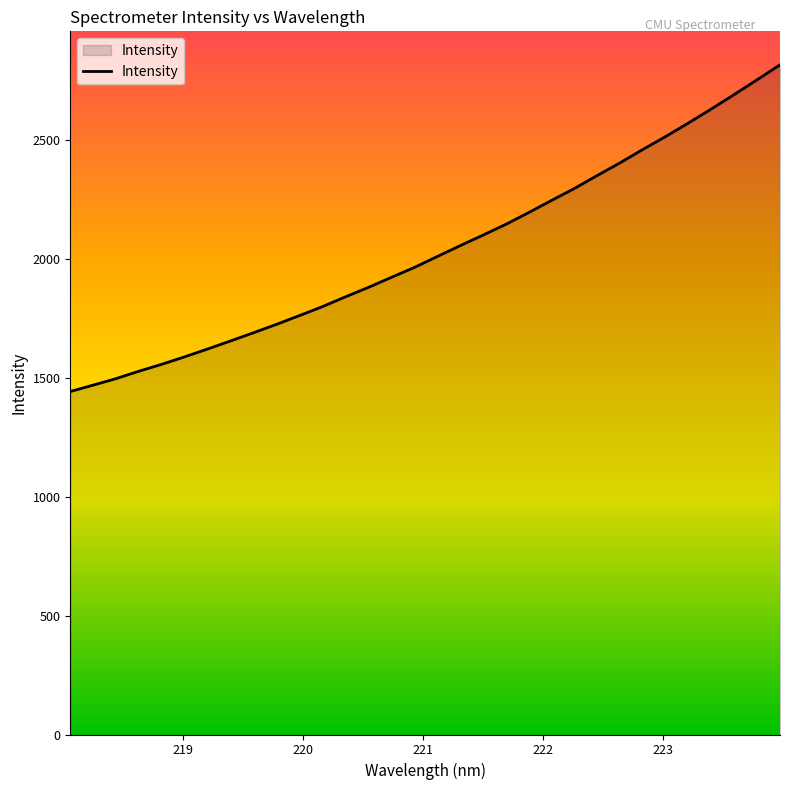

What is the sum of all values?

65223.3